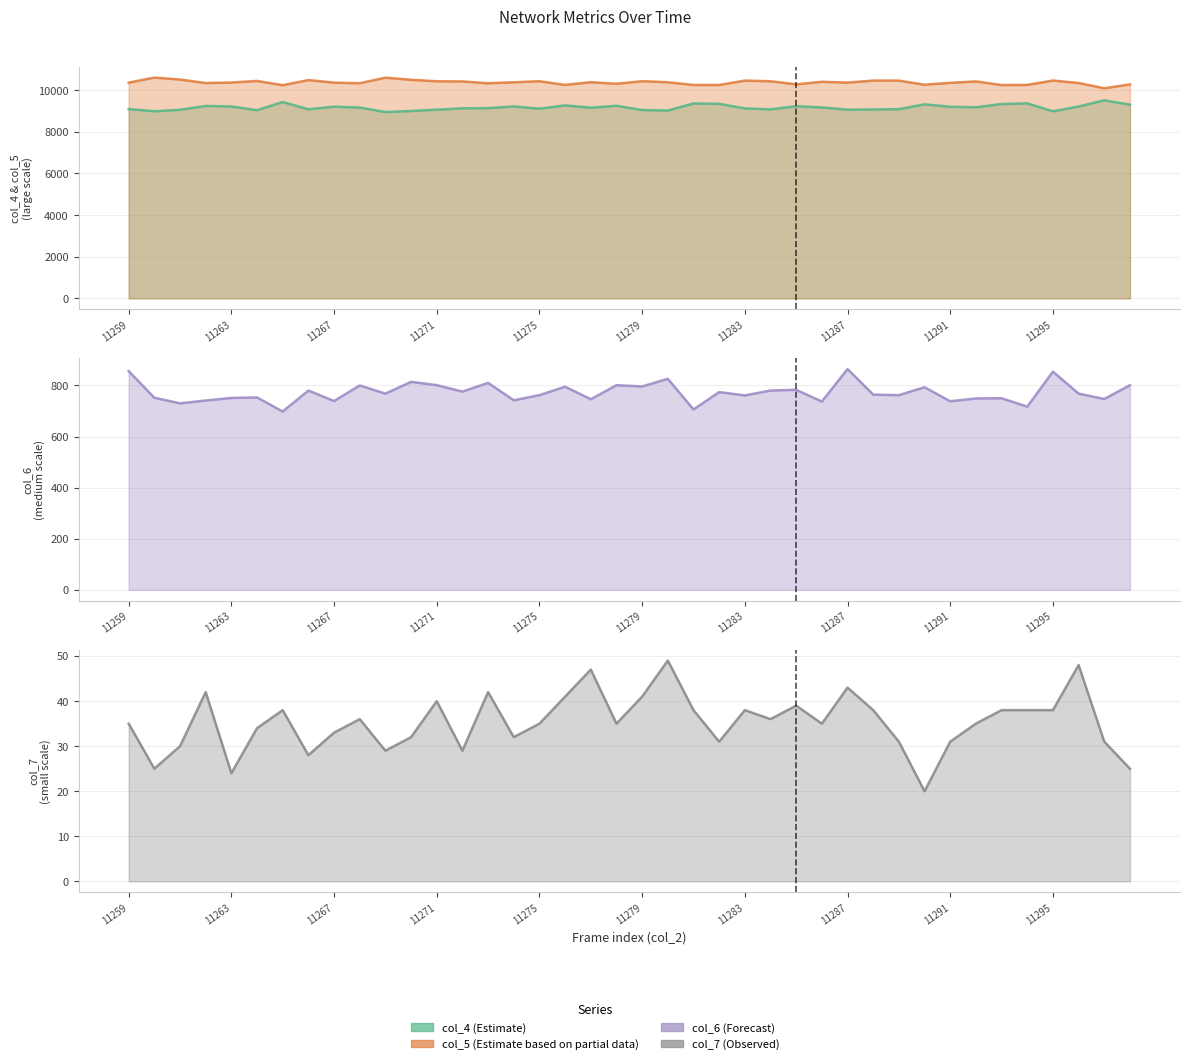

True or false: col_6 has more than 2 points higher than both neighbors.

True